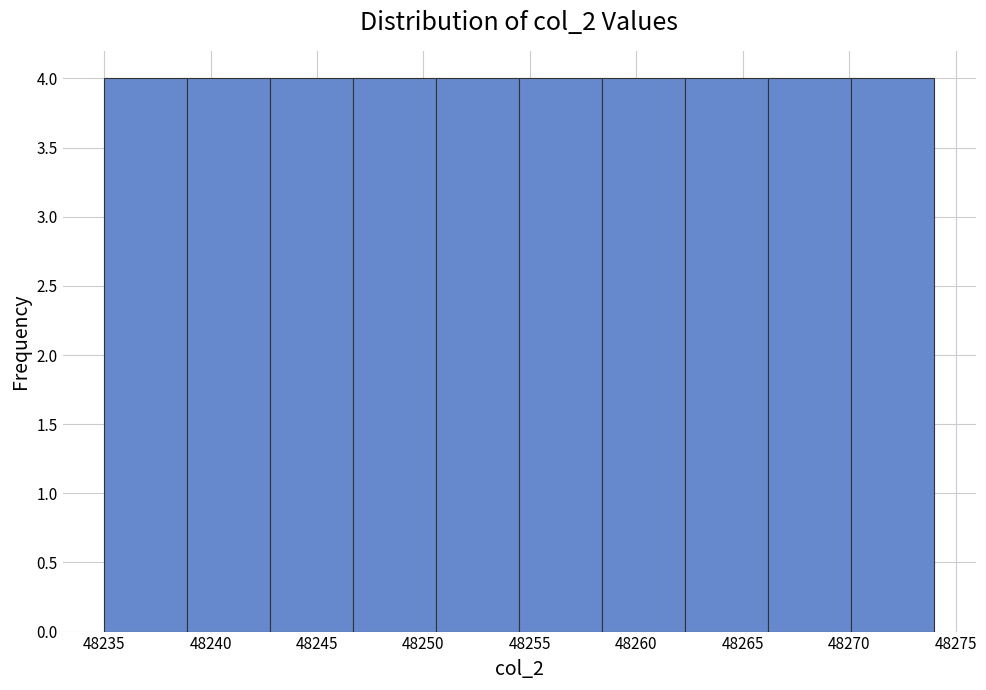

How tall is the bar that spans 48262.3 to 48266.2 on the x-axis? Neither the bar edges nor the heights are printed on the chart, so give them approximately, as read against the axes.

4